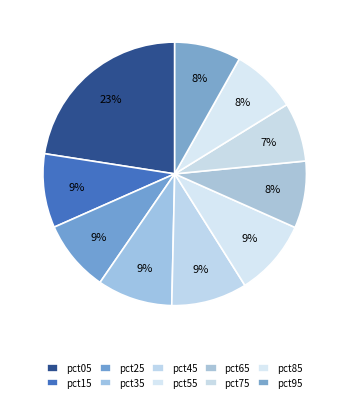

How many segments does this pie chart have?

10